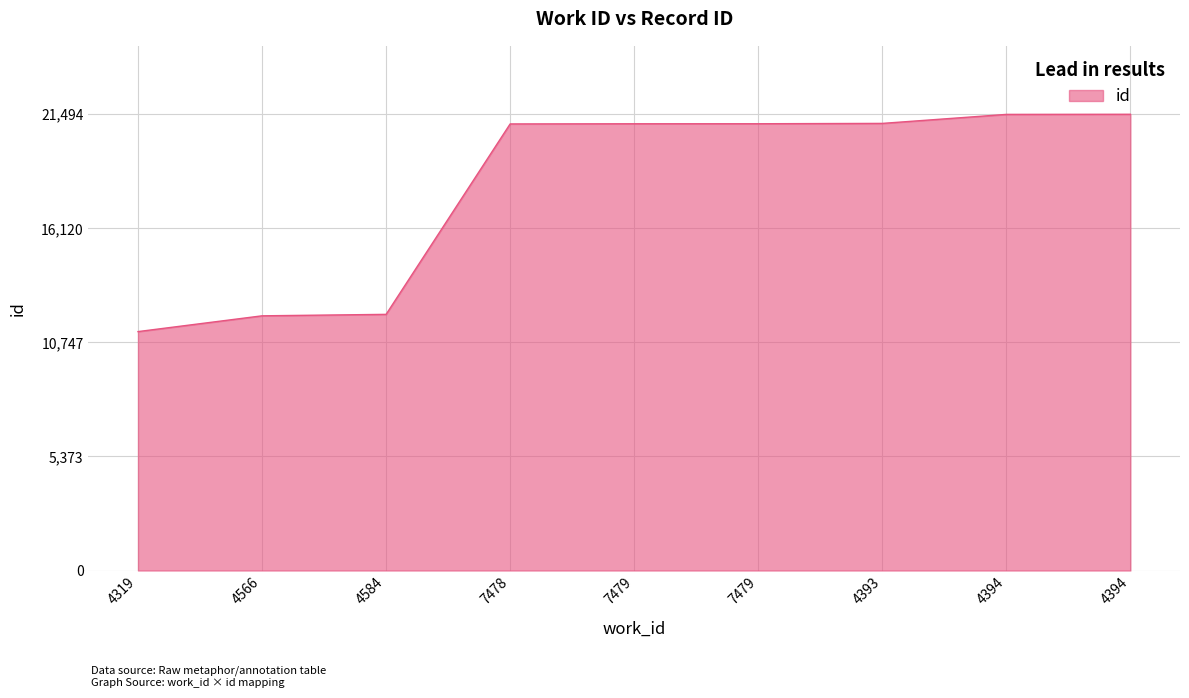

What is the smallest value displayed?

11256